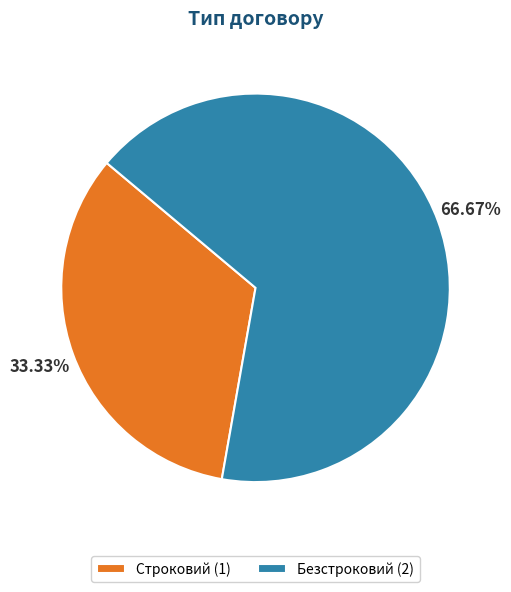

What is the total percentage of Строковий and Безстроковий?

100.0%